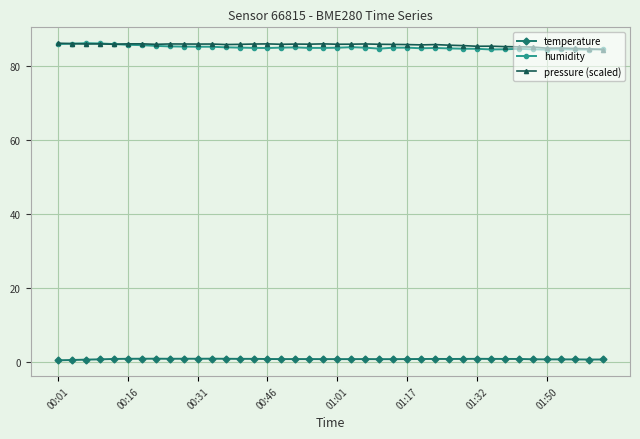

What is the maximum value for pressure (scaled)?

86.2